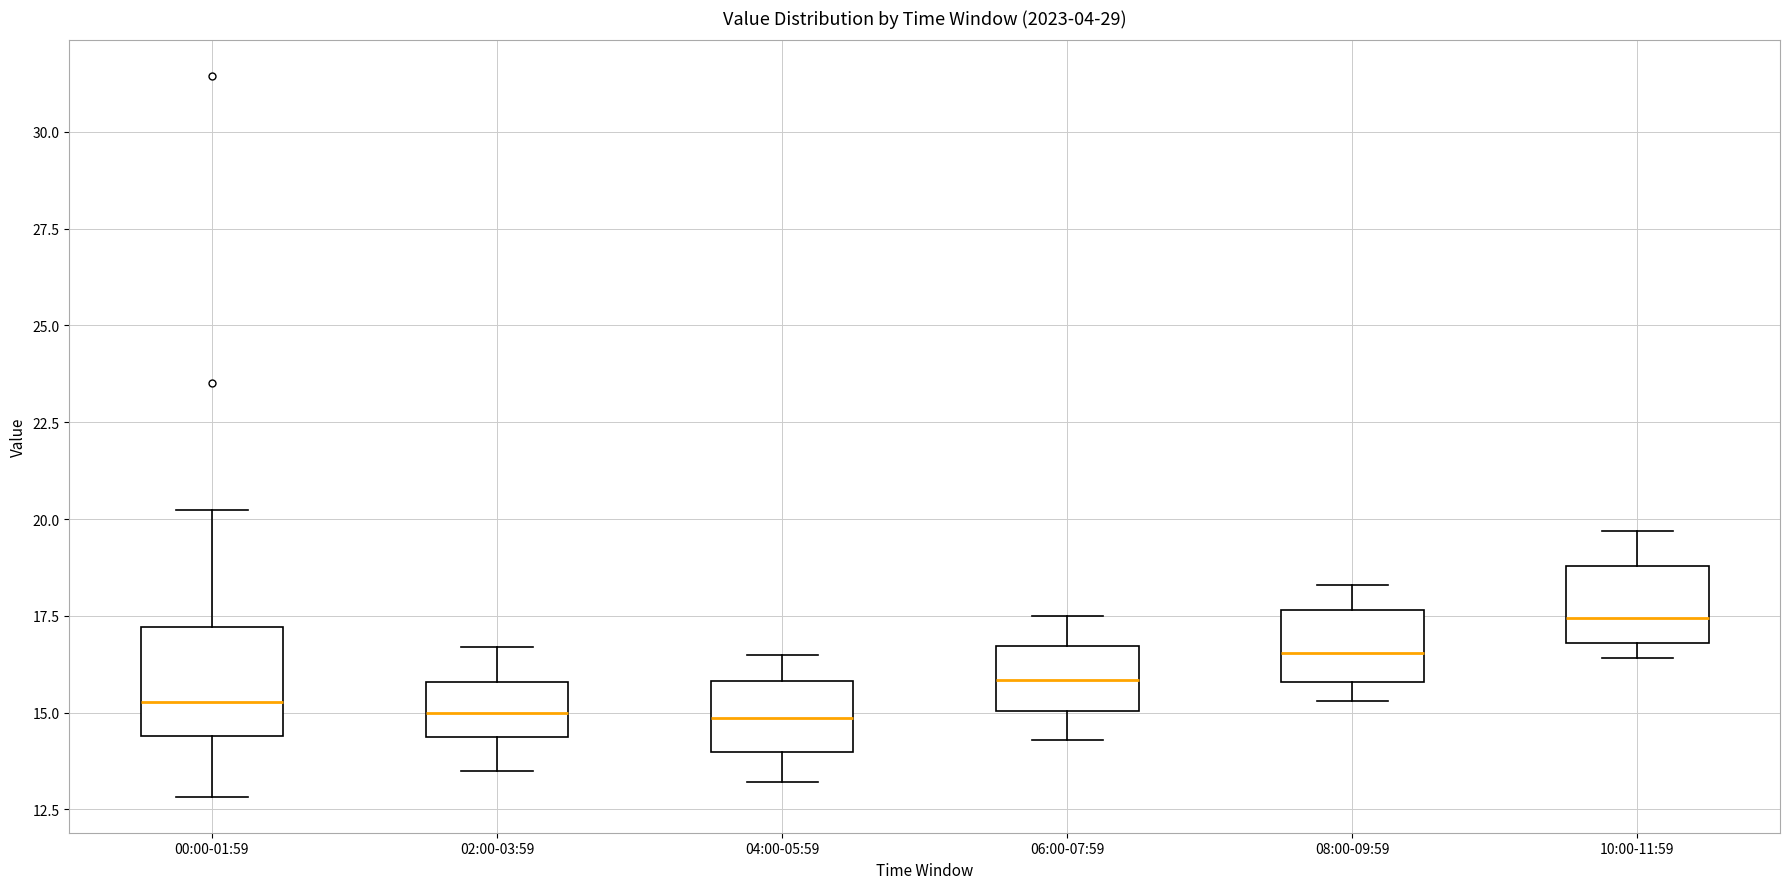

Reading left to right, transcribe this box plot: for each box, give where its median line is, the range the box spans, and where its two whiskers end, as read against the y-axis. The values are not printed on the chart, so give them approximately, as read against the axis.

00:00-01:59: median 15.5, box 14.5 to 17.0, whiskers 13.0 to 20.0
02:00-03:59: median 15.0, box 14.5 to 16.0, whiskers 13.5 to 16.5
04:00-05:59: median 15.0, box 14.0 to 16.0, whiskers 13.0 to 16.5
06:00-07:59: median 16.0, box 15.0 to 16.5, whiskers 14.5 to 17.5
08:00-09:59: median 16.5, box 16.0 to 17.5, whiskers 15.5 to 18.5
10:00-11:59: median 17.5, box 17.0 to 19.0, whiskers 16.5 to 19.5